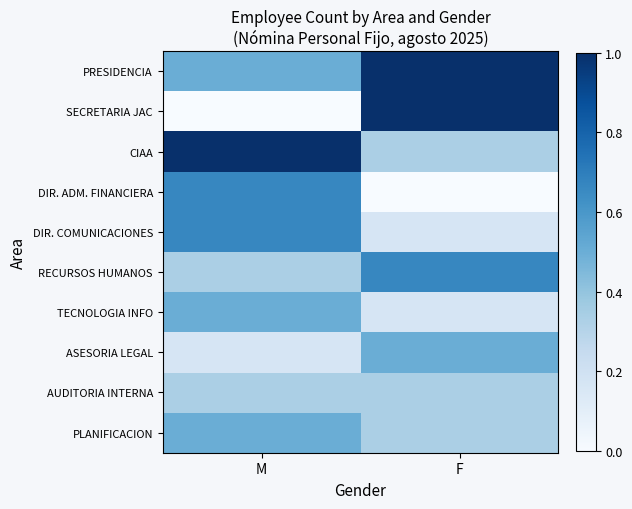

What is the spread (max minus min) of values at F?

1.0